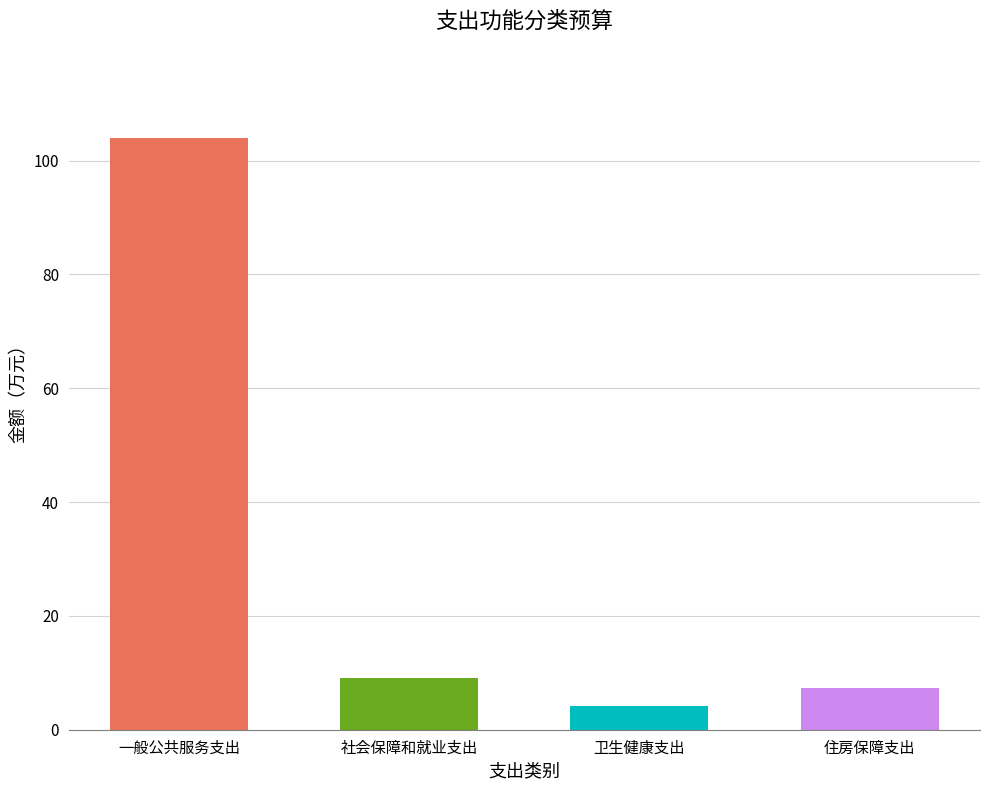

The value at 一般公共服务支出 is 104.0. True or false?

True